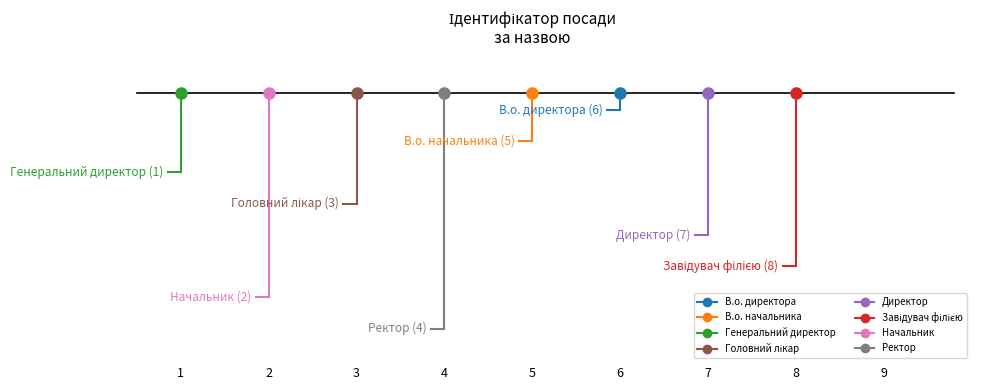

Does the chart have visible grid lines?

No